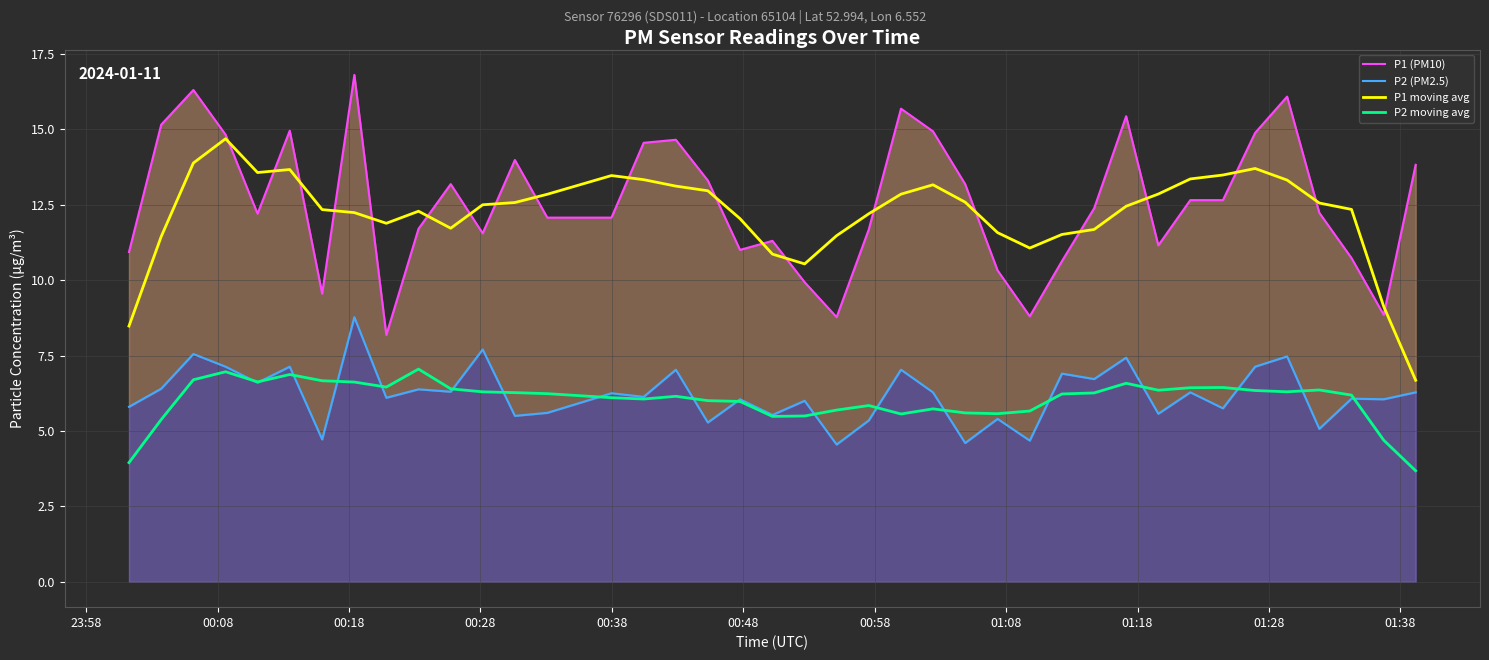

Rank the series by their maximum value, from lowest to highest.

P2 moving avg, P2 (PM2.5), P1 moving avg, P1 (PM10)